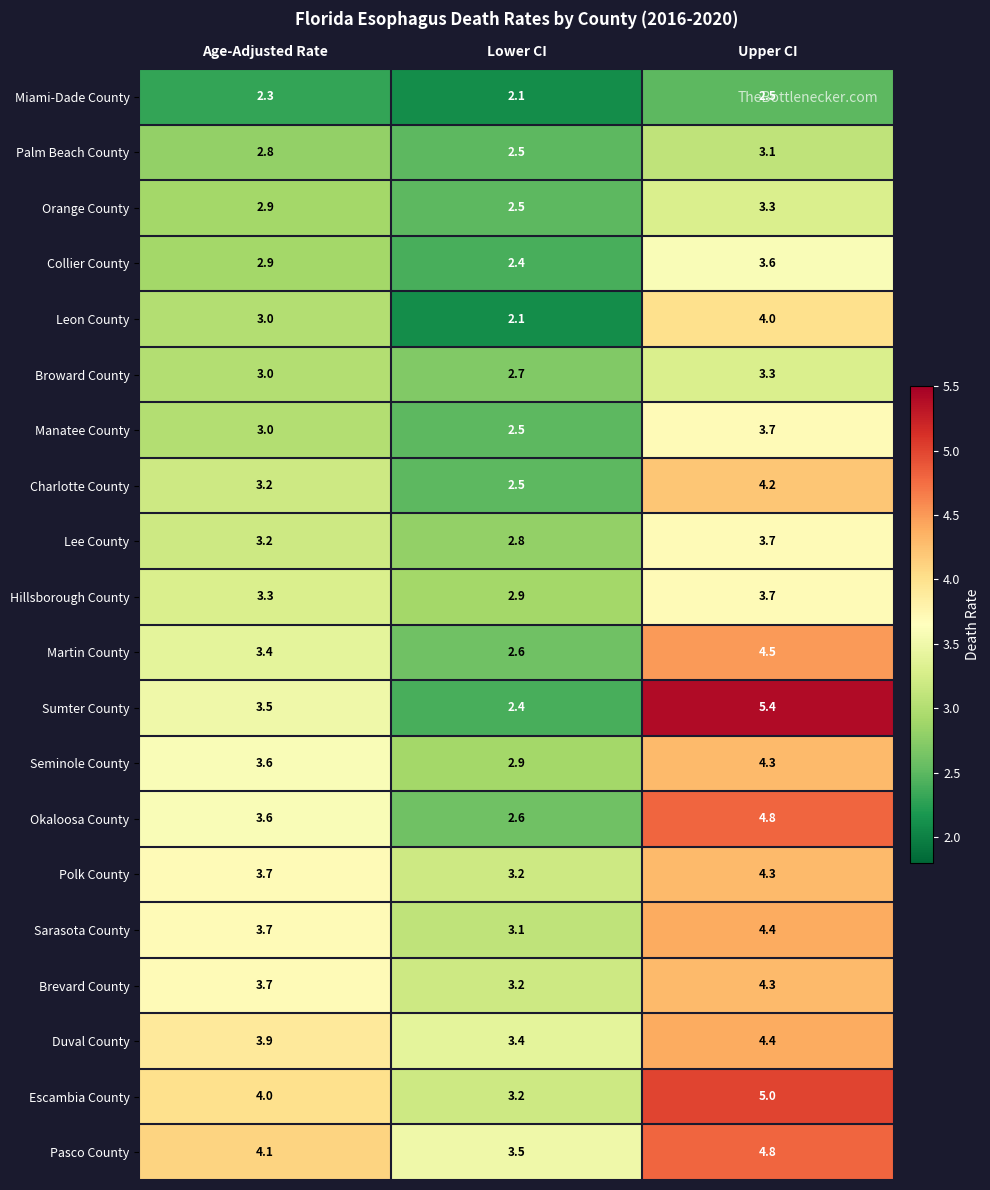

What is the total value across all series at Lower CI?

55.1